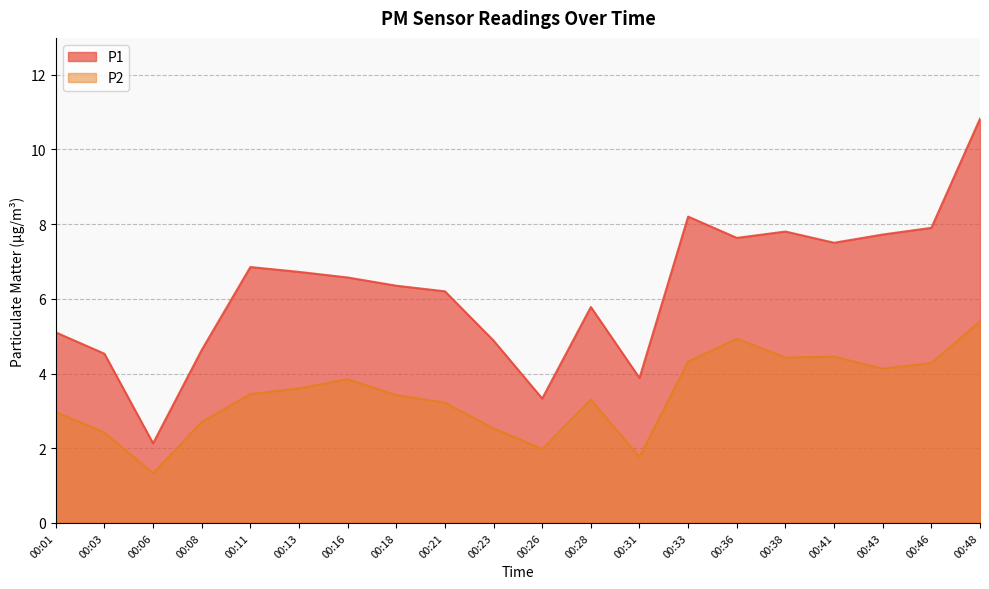

True or false: P1 and P2 cross at least once.

False